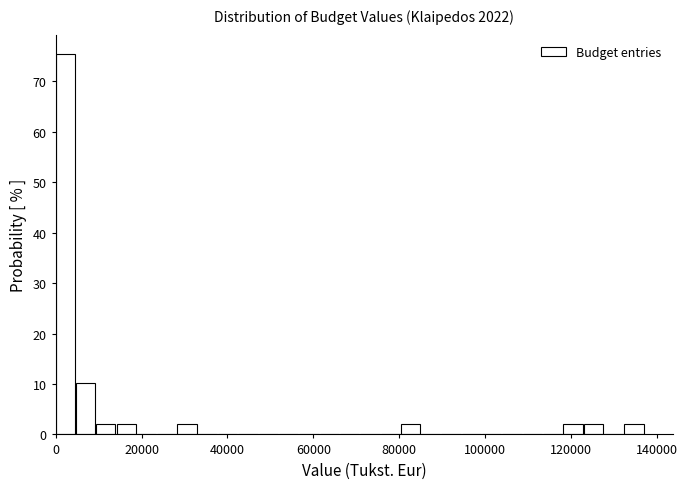

Read against the x-axis, roughly where is the centre of the tallest bar?

2000